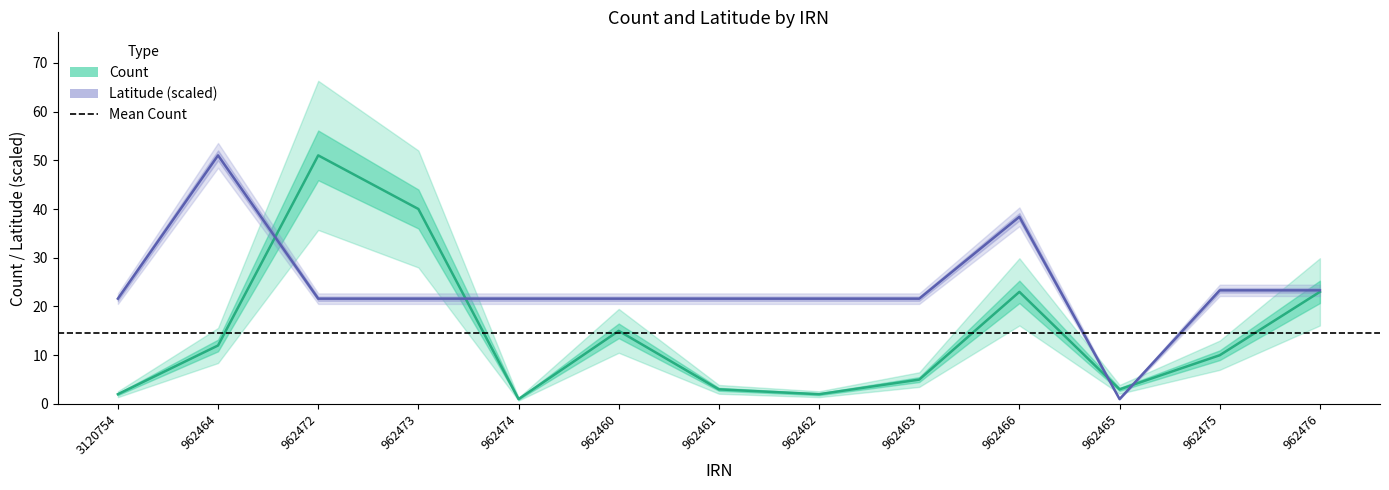

What is the difference between the Count values at 962465 and 962460?

12.0